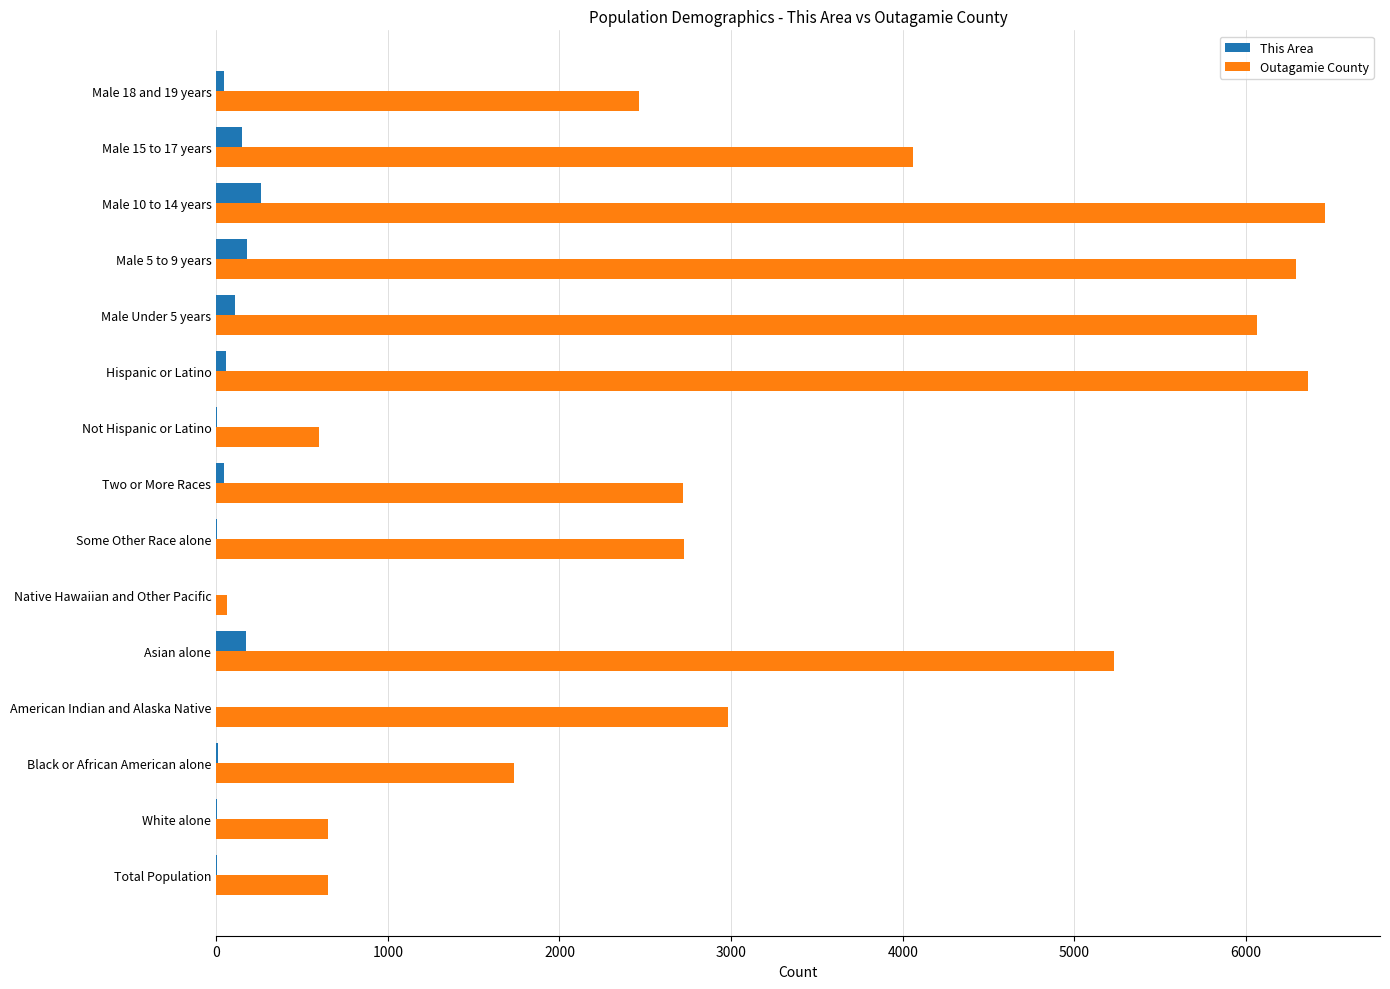

Is it true that Outagamie County equals 1506 at Two or More Races?

False